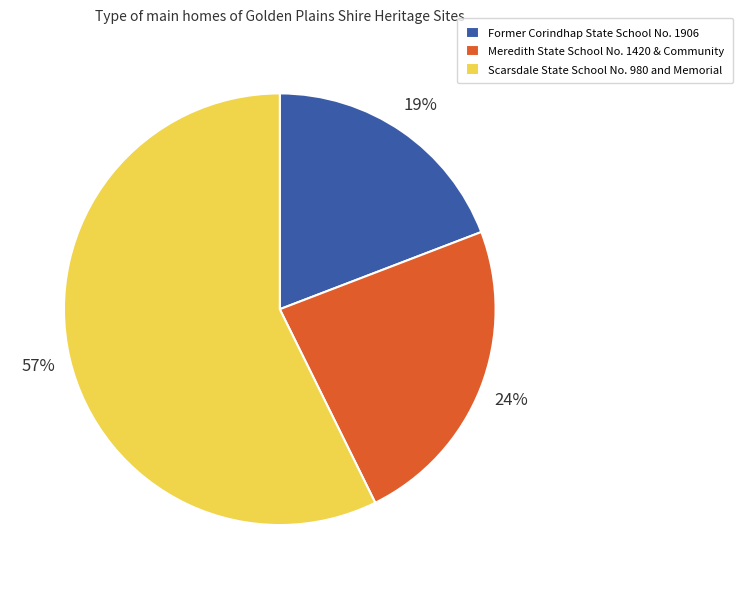

Count the number of slices in the pie.

3